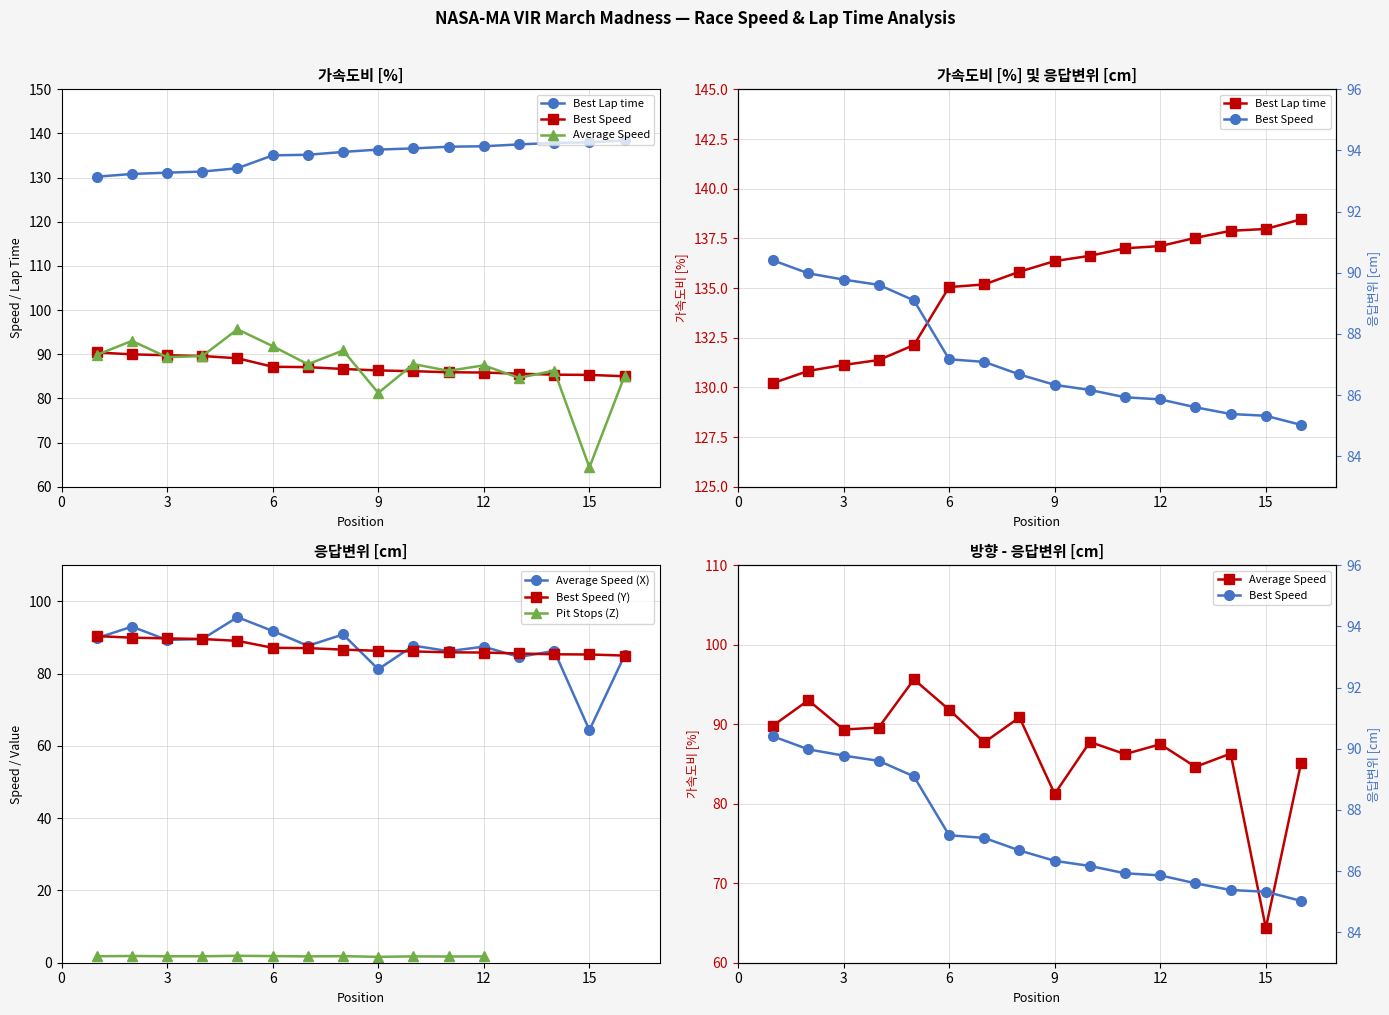

True or false: Best Speed and Best Lap time intersect in this chart.

False